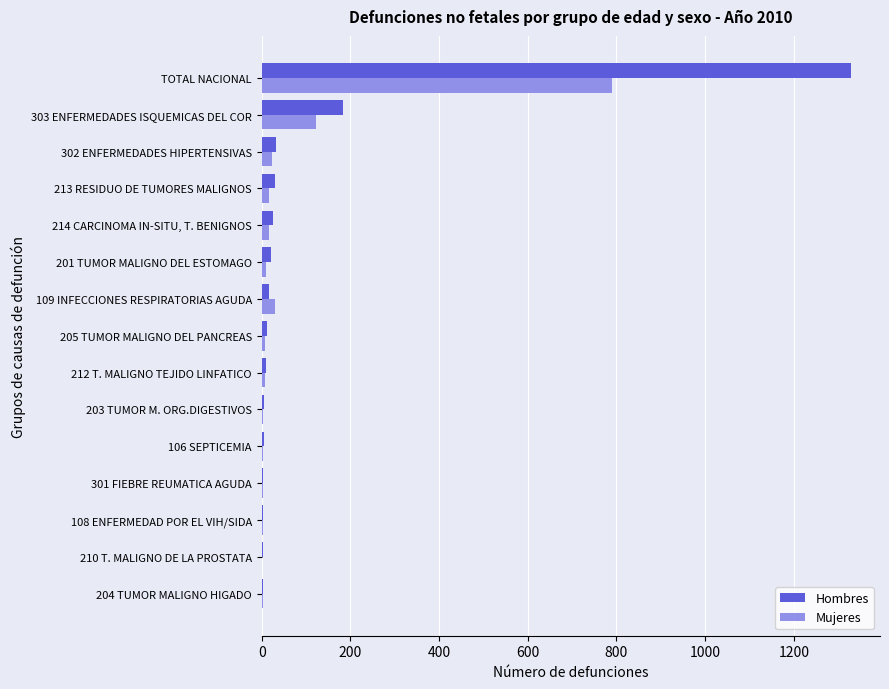

At which category is the sum across all series the highest?

TOTAL NACIONAL